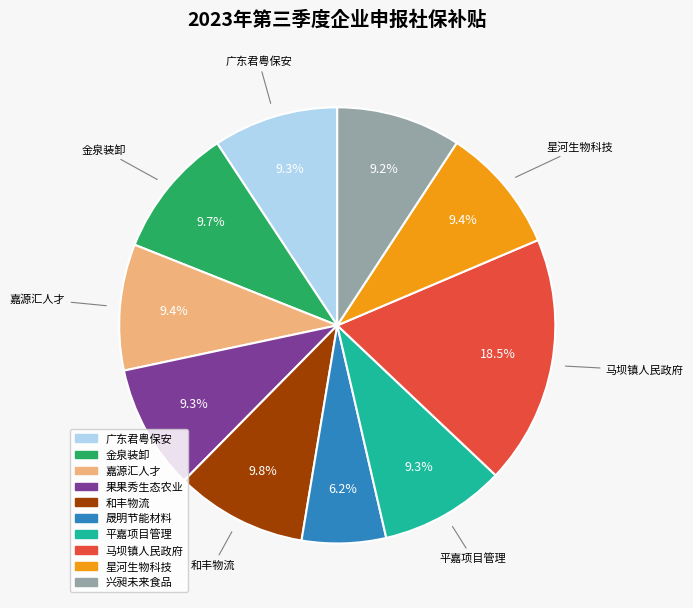

Is there a majority slice in this chart?

No